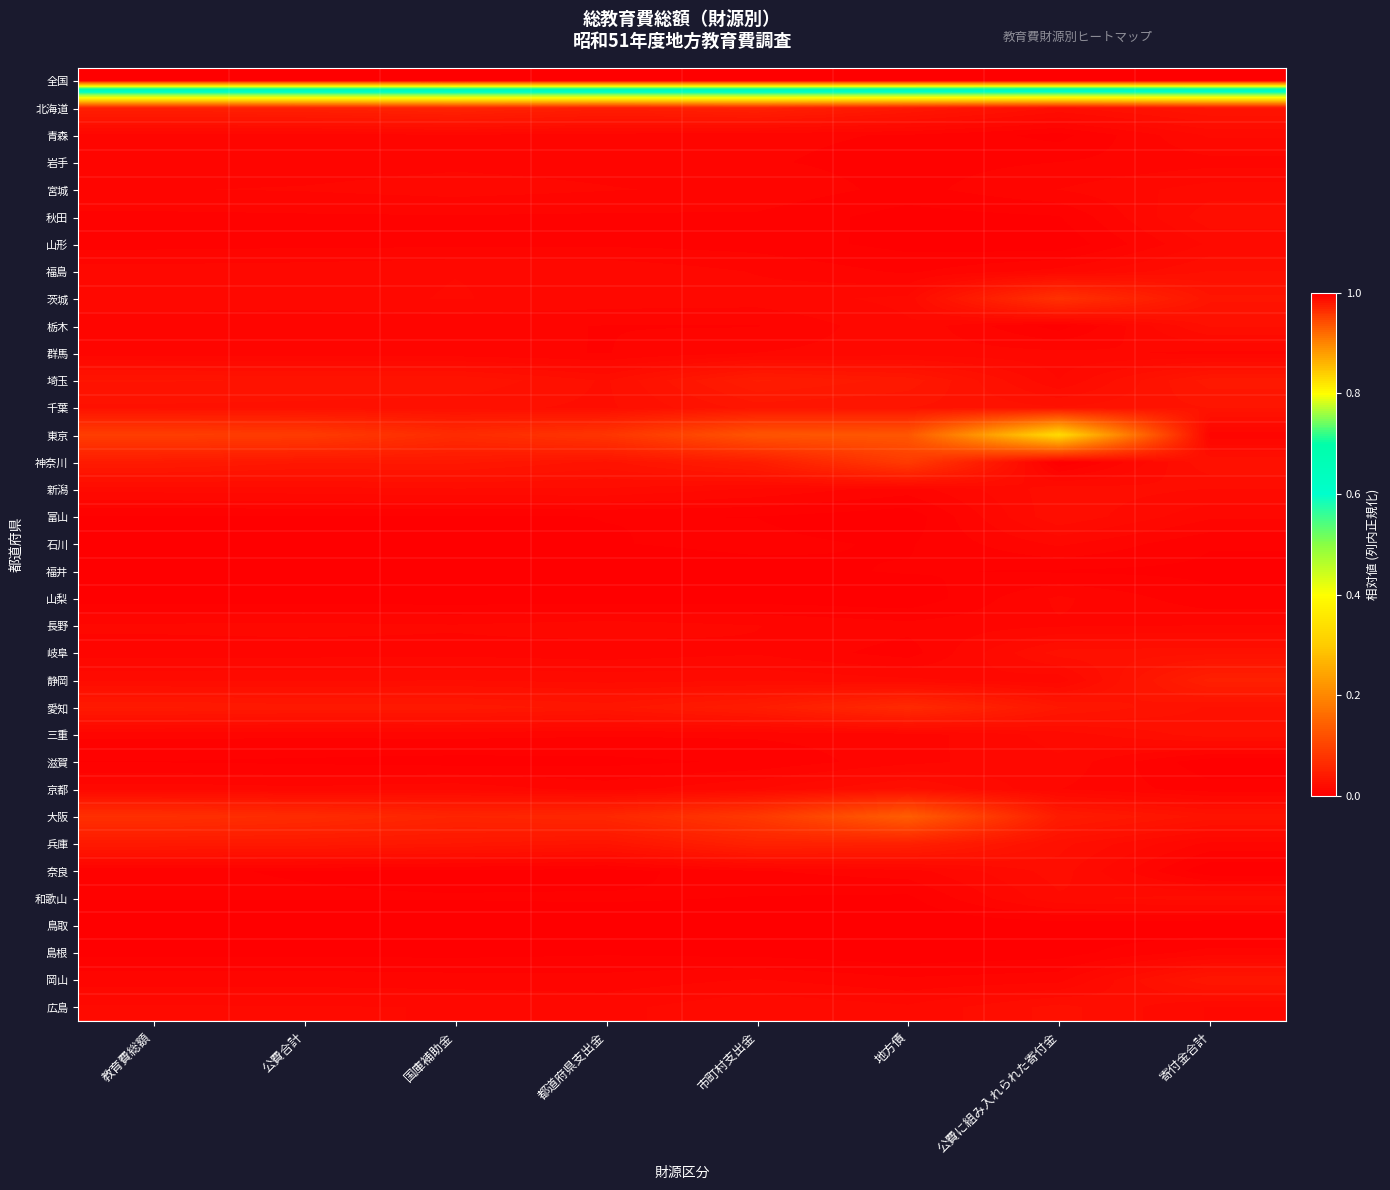

At how many categories does at least one series exceed 0?

8